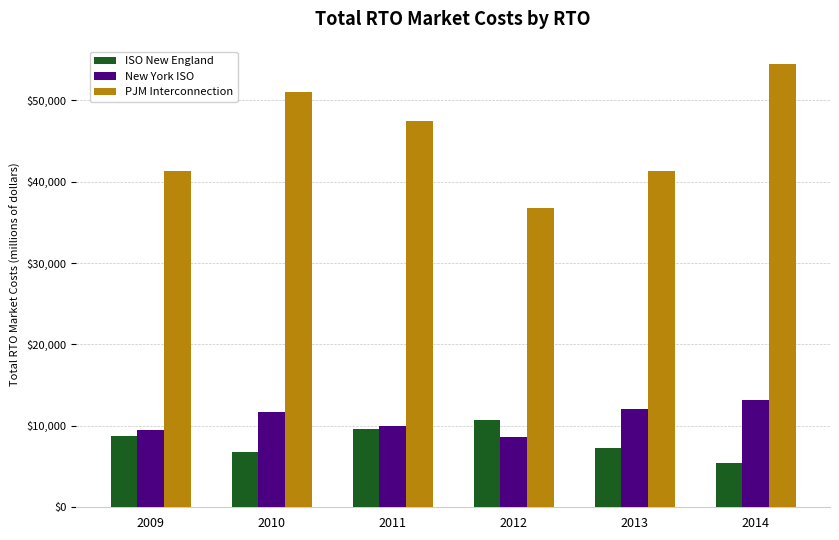

What is the difference between the highest and lowest values at 2010?

44209